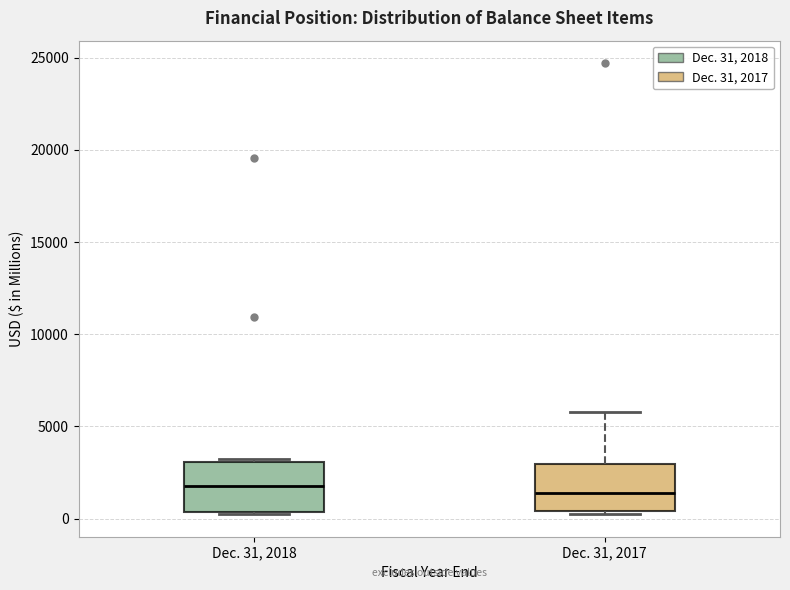

Reading left to right, read every box against the y-axis: the position of its median line, the range the box covers, and the ends of its whiskers. The values are not printed on the chart, so give them approximately, as read against the axis.

Dec. 31, 2018: median 2000, box 500 to 3000, whiskers 0 to 3000
Dec. 31, 2017: median 1500, box 500 to 3000, whiskers 500 to 6000